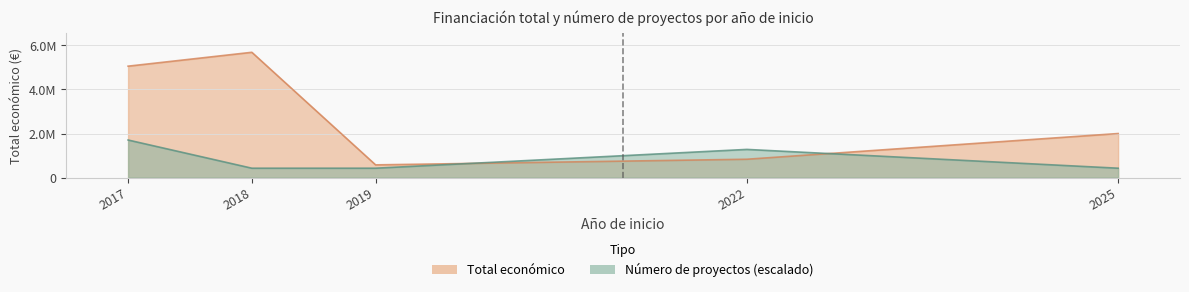

At which category does Total económico reach its first local peak?

2018